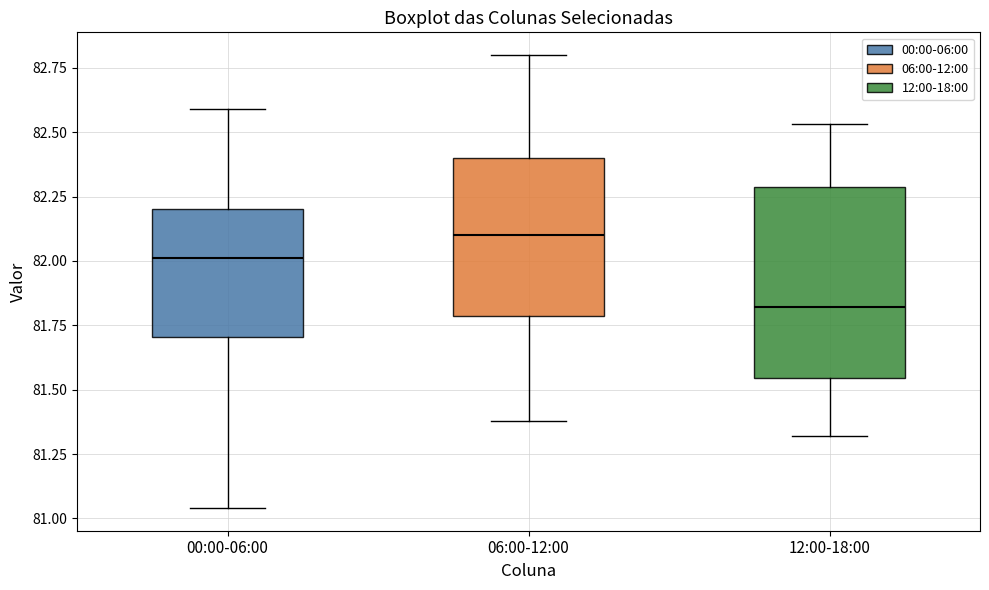

Reading left to right, transcribe this box plot: for each box, give where its median line is, the range the box spans, and where its two whiskers end, as read against the y-axis. The values are not printed on the chart, so give them approximately, as read against the axis.

00:00-06:00: median 82.00, box 81.70 to 82.20, whiskers 81.05 to 82.60
06:00-12:00: median 82.10, box 81.80 to 82.40, whiskers 81.40 to 82.80
12:00-18:00: median 81.80, box 81.55 to 82.30, whiskers 81.30 to 82.55